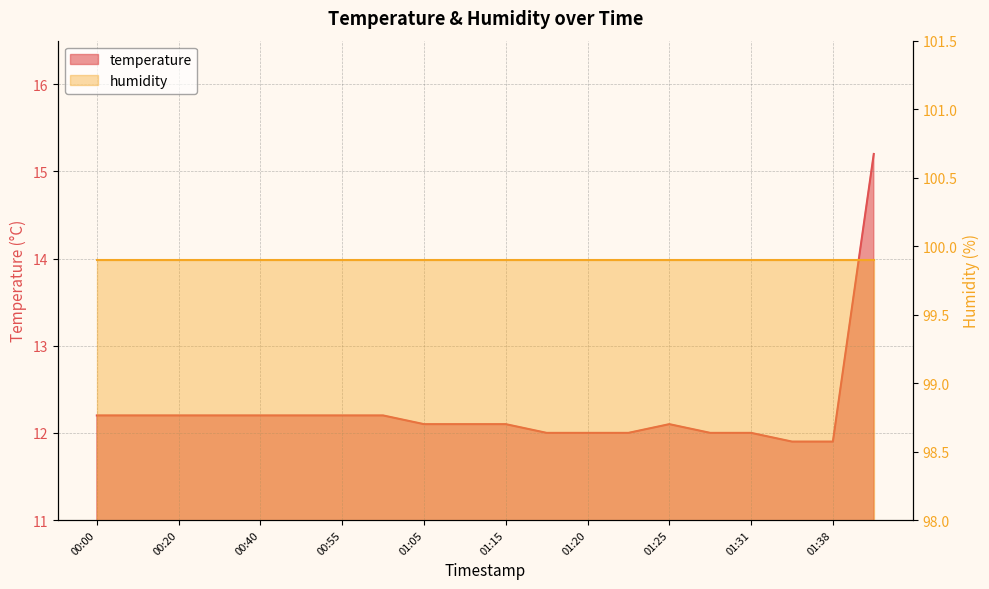

Is it true that the value at 00:47 is 12.2?

True